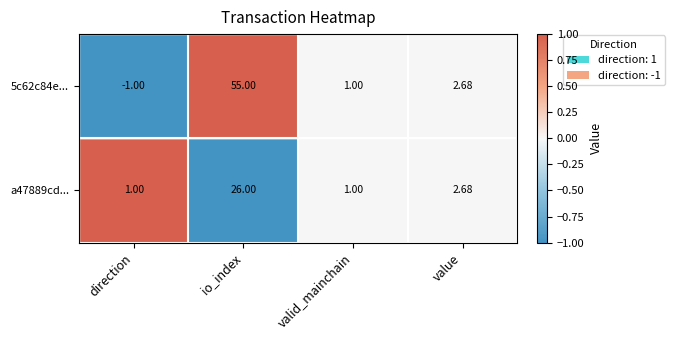

Rank the categories by 5c62c84e... value from highest to lowest.

io_index, value, valid_mainchain, direction